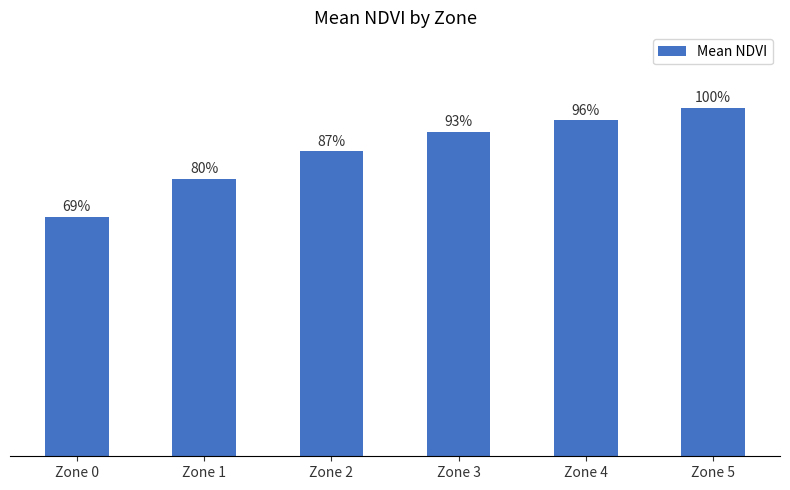

Are the bars horizontal?

No